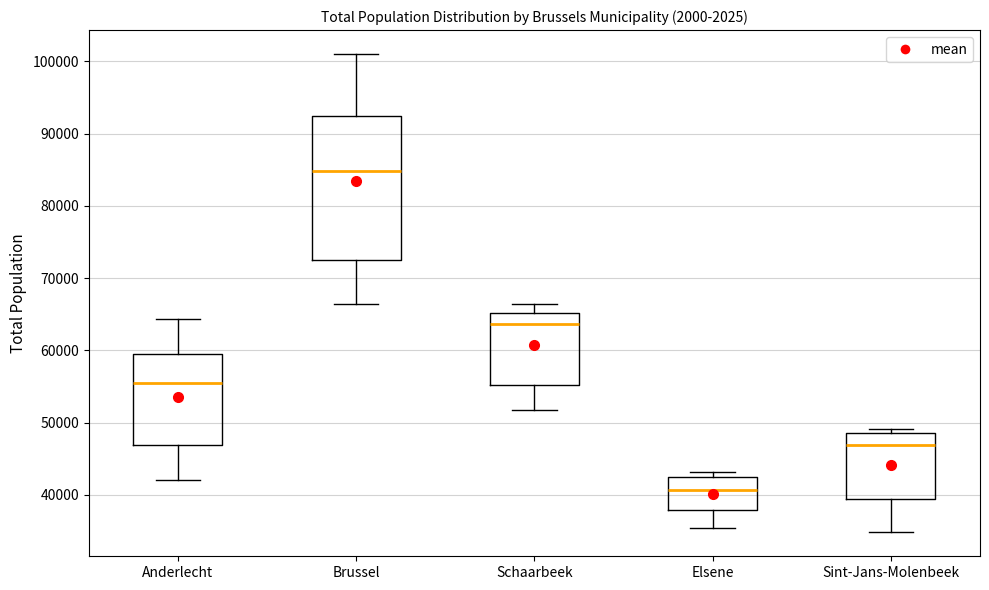

Where is the upper edge of the box for Sint-Jans-Molenbeek on the y-axis? The values are not printed on the chart, so give them approximately, as read against the axis.

49000